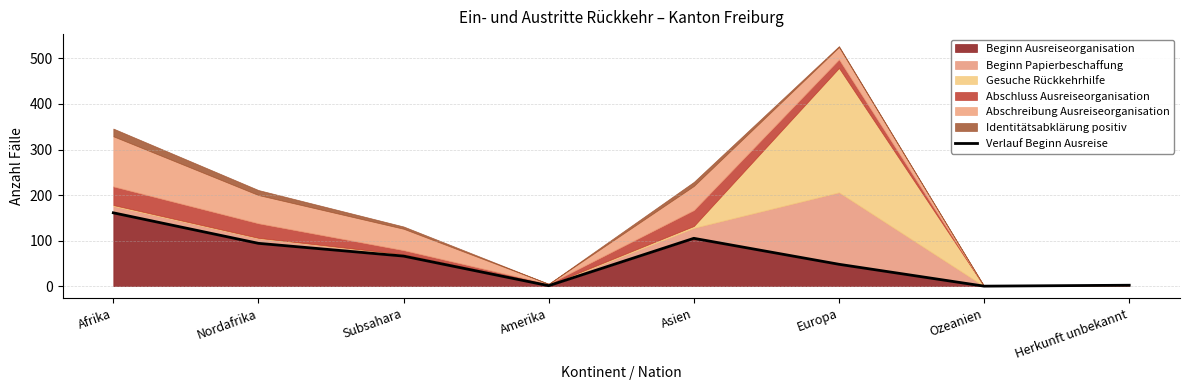

What is the change in value from Amerika to Ozeanien?

-1